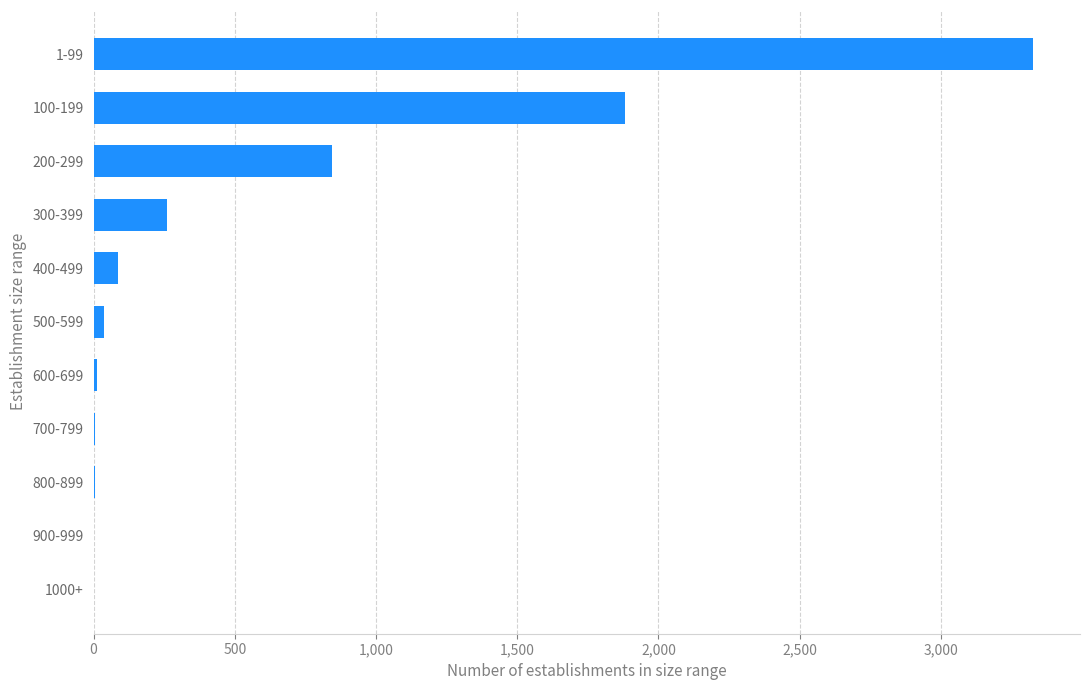

What is the sum of all values?

6462